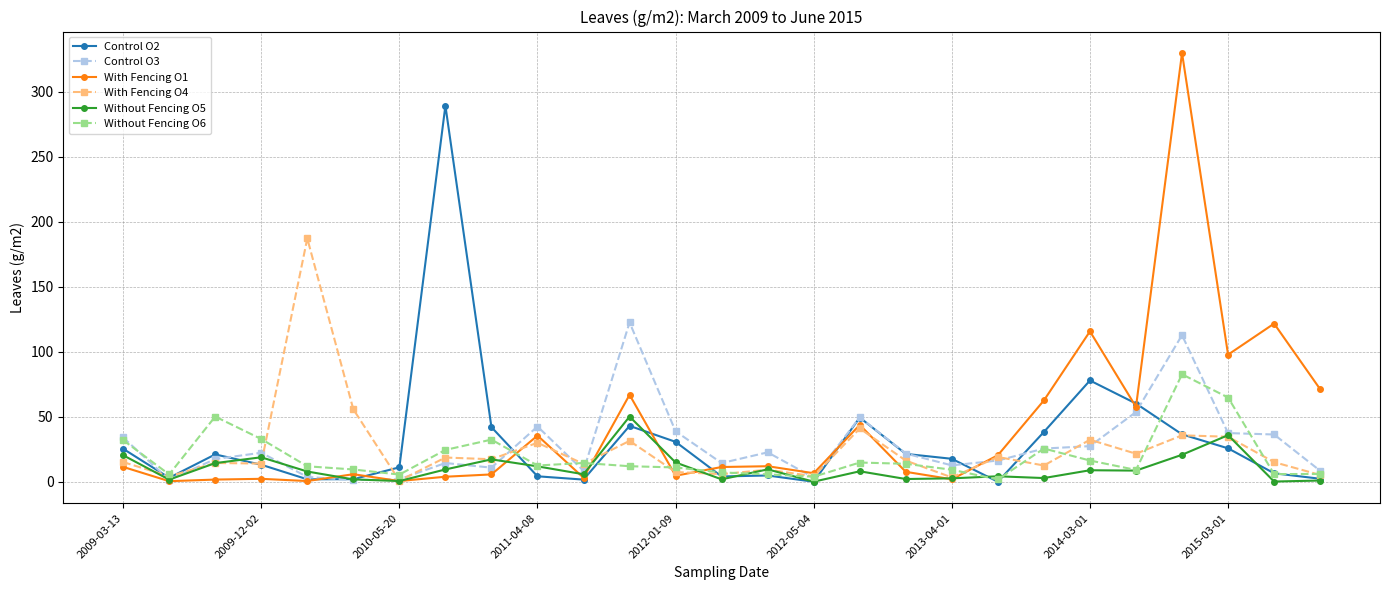

What is the greatest value displayed?

330.0